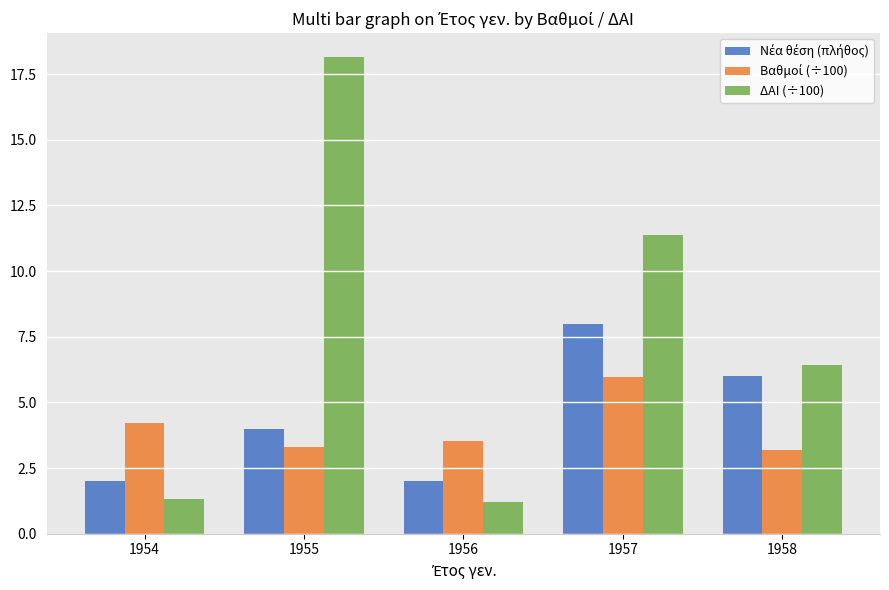

Between 1955 and 1956, which series saw the biggest shift?

ΔΑΙ (÷100)